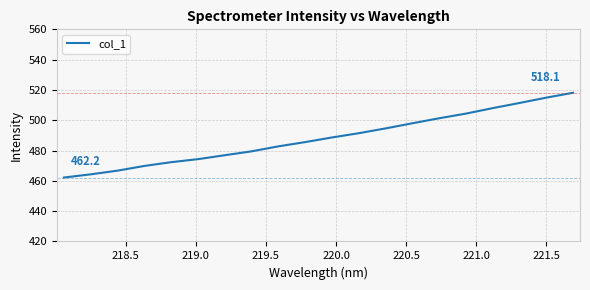

What is the difference between the maximum and minimum values?

55.9